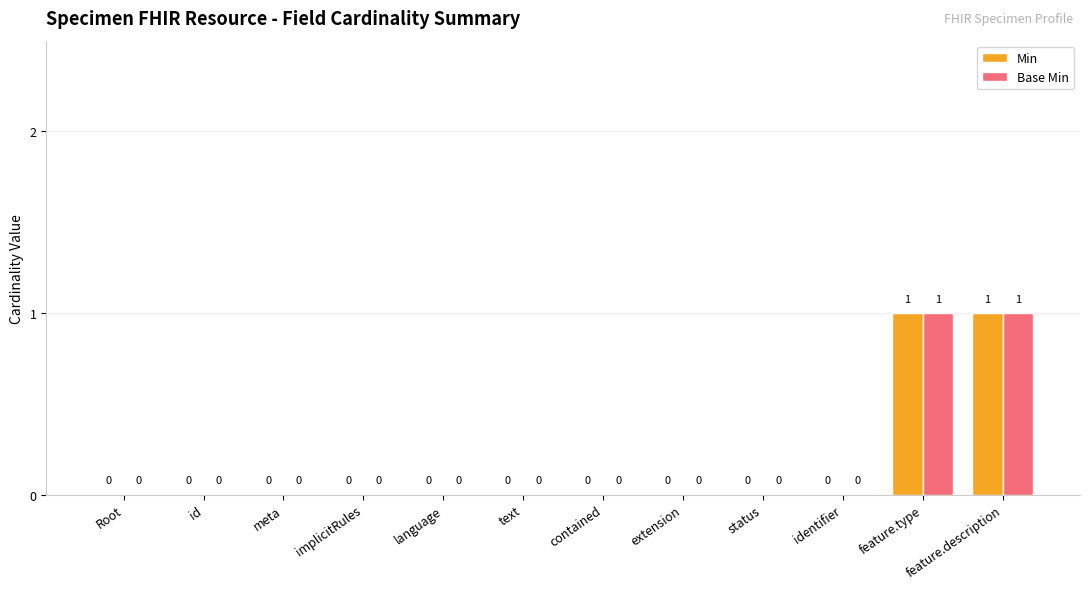

How many Min values are between 0 and 1?

12